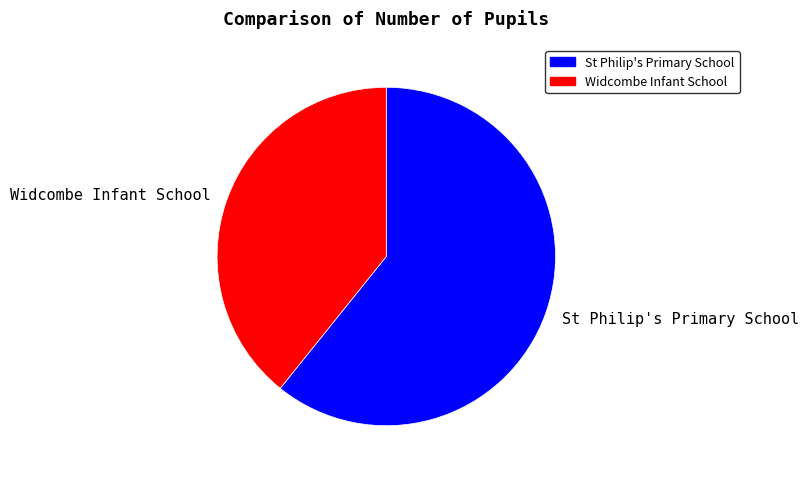

The Widcombe Infant School slice represents 31% of the pie. True or false?

False